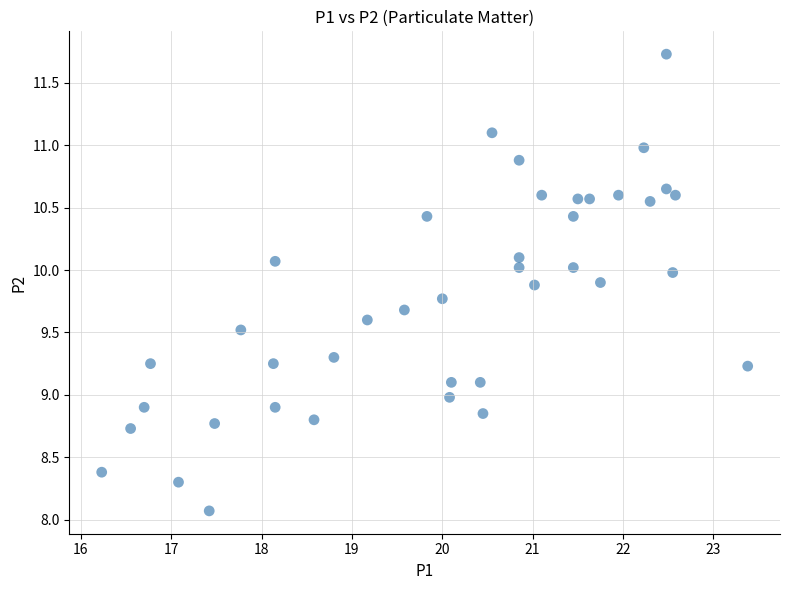

What is the range of X values (max minus min)?

7.1